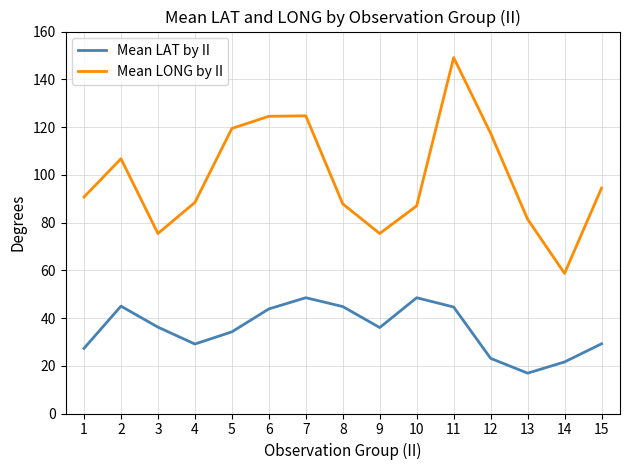

How many lines are shown in the chart?

2